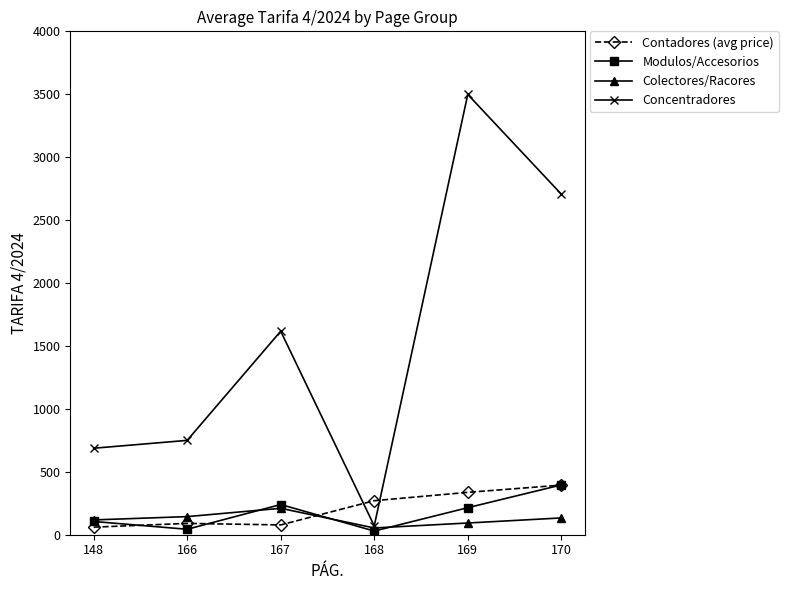

True or false: Contadores (avg price) and Colectores/Racores intersect in this chart.

True